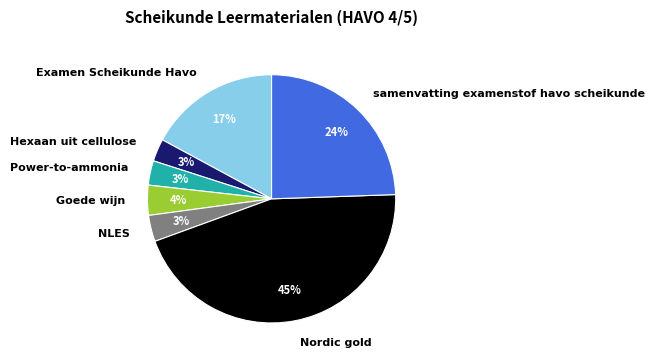

True or false: NLES accounts for 3% of the total.

True